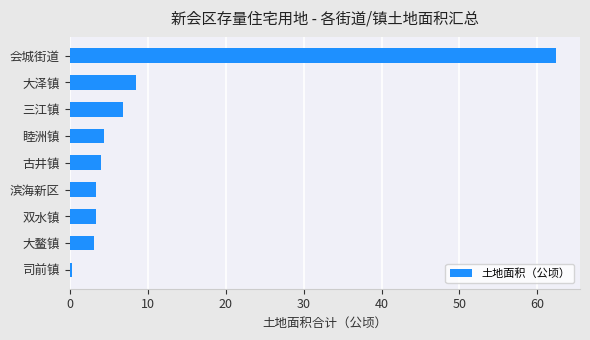

Count the number of values greater than 4.

5